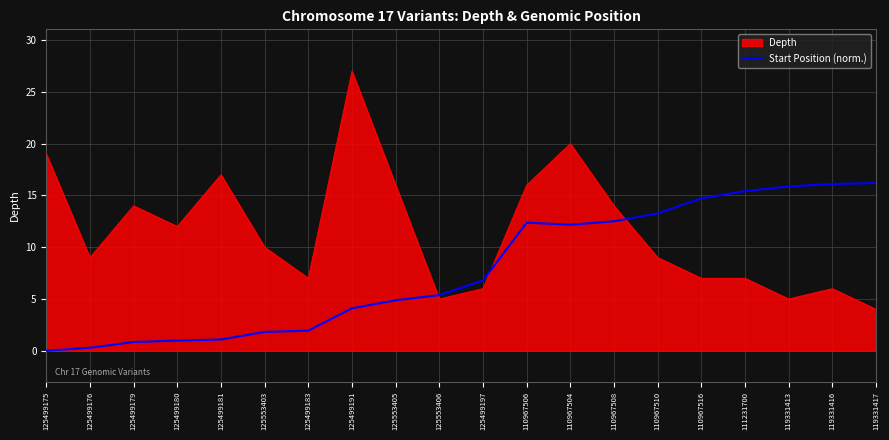

At which label does Depth reach its peak?

125499191